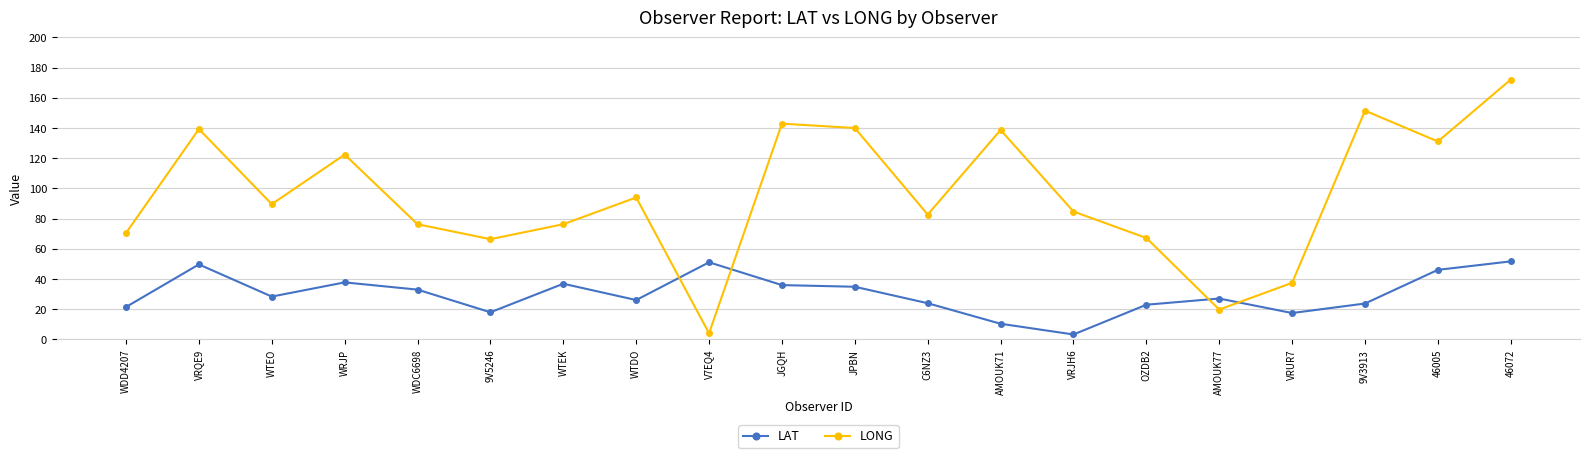

What is the label of the 17th point from the left?

VRUR7